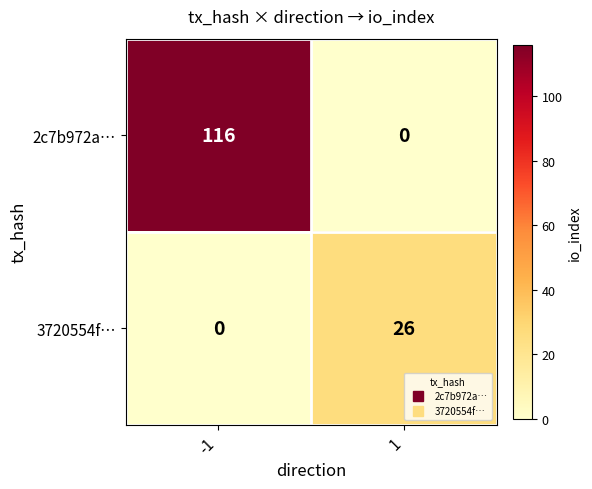

Which series has the largest total across all categories?

2c7b972a…